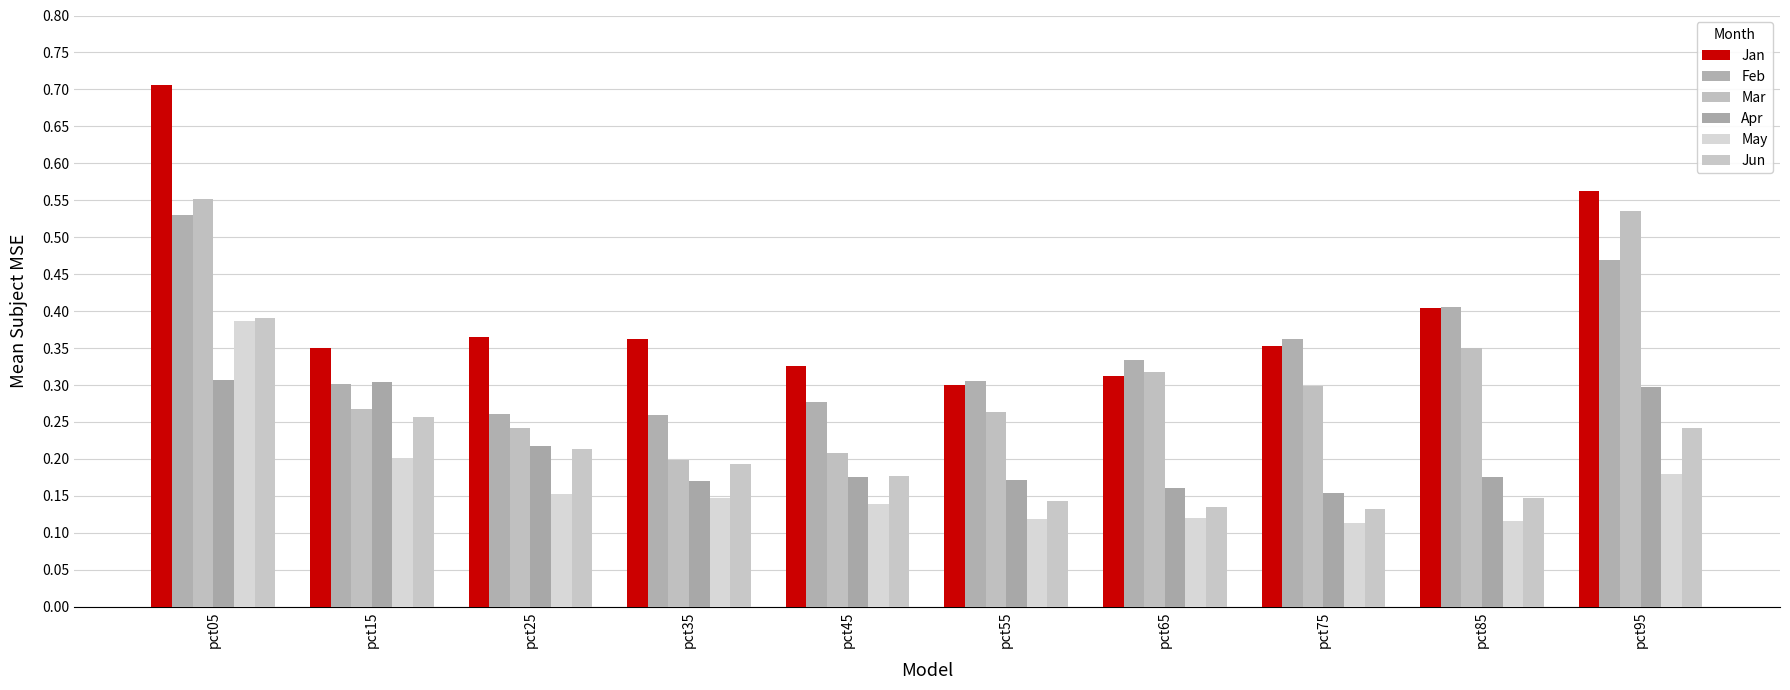

How many distinct data groups are displayed?

6